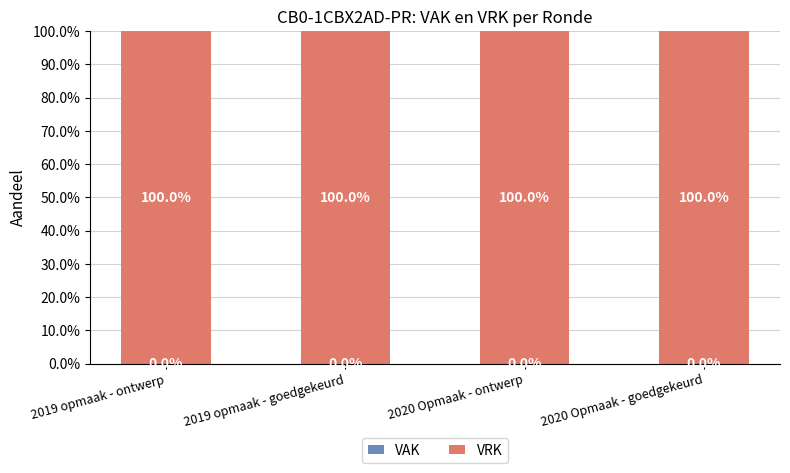

What is the label of the 3rd bar from the right?

2019 opmaak - goedgekeurd